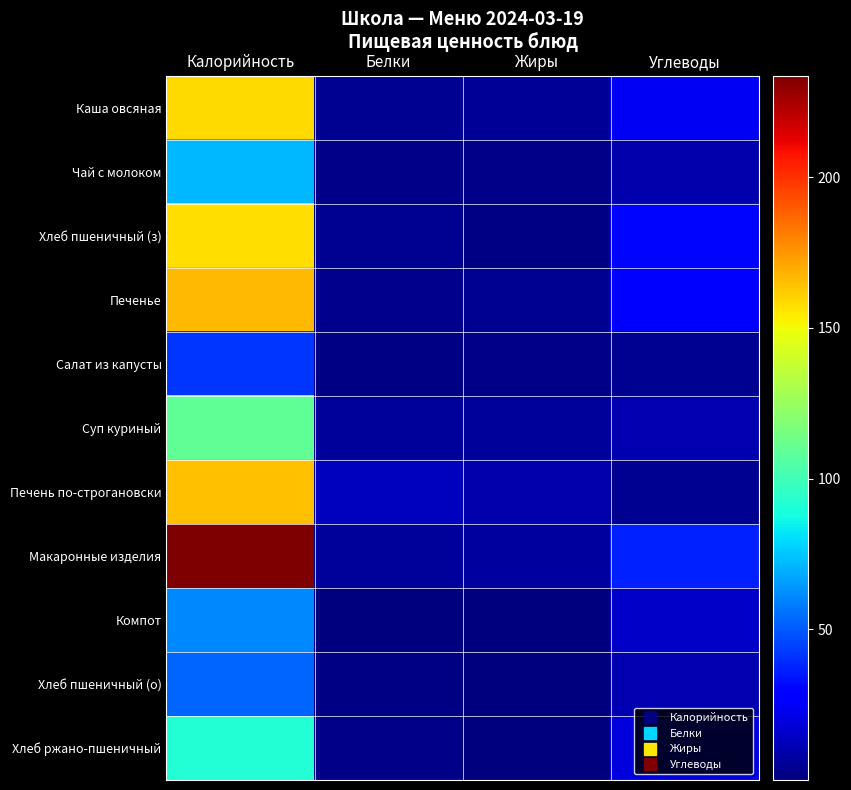

What is the spread (max minus min) of values at Жиры?

9.2